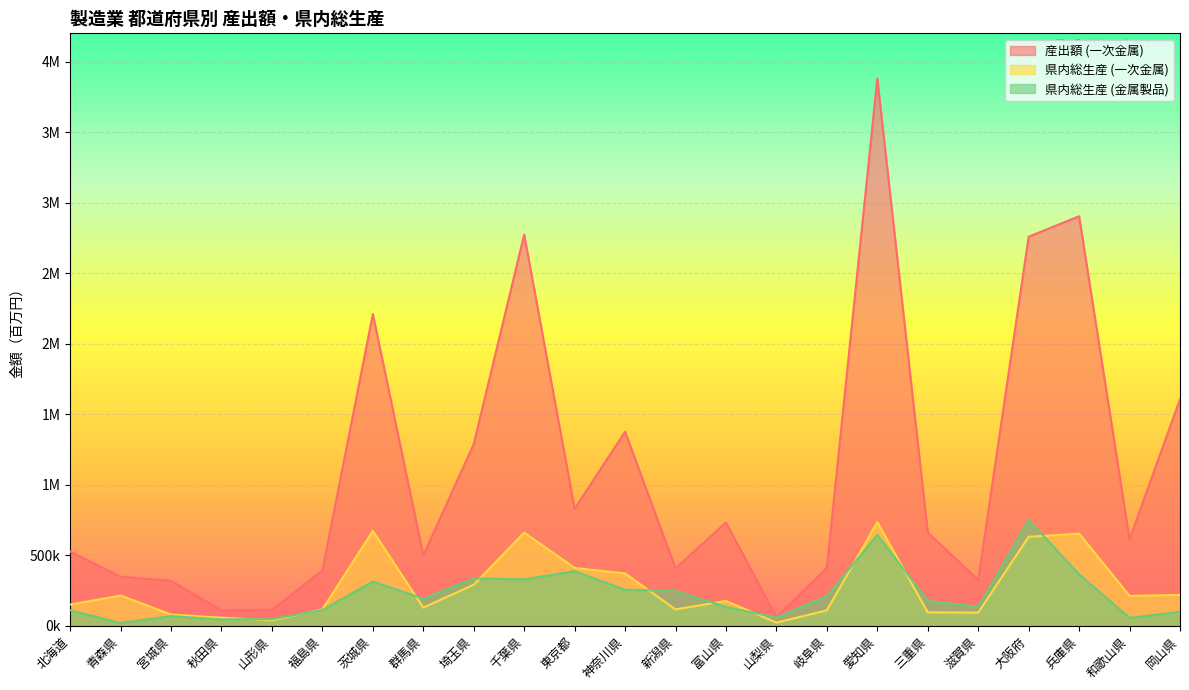

What are all the series names shown in the legend?

産出額 (一次金属), 県内総生産 (一次金属), 県内総生産 (金属製品)